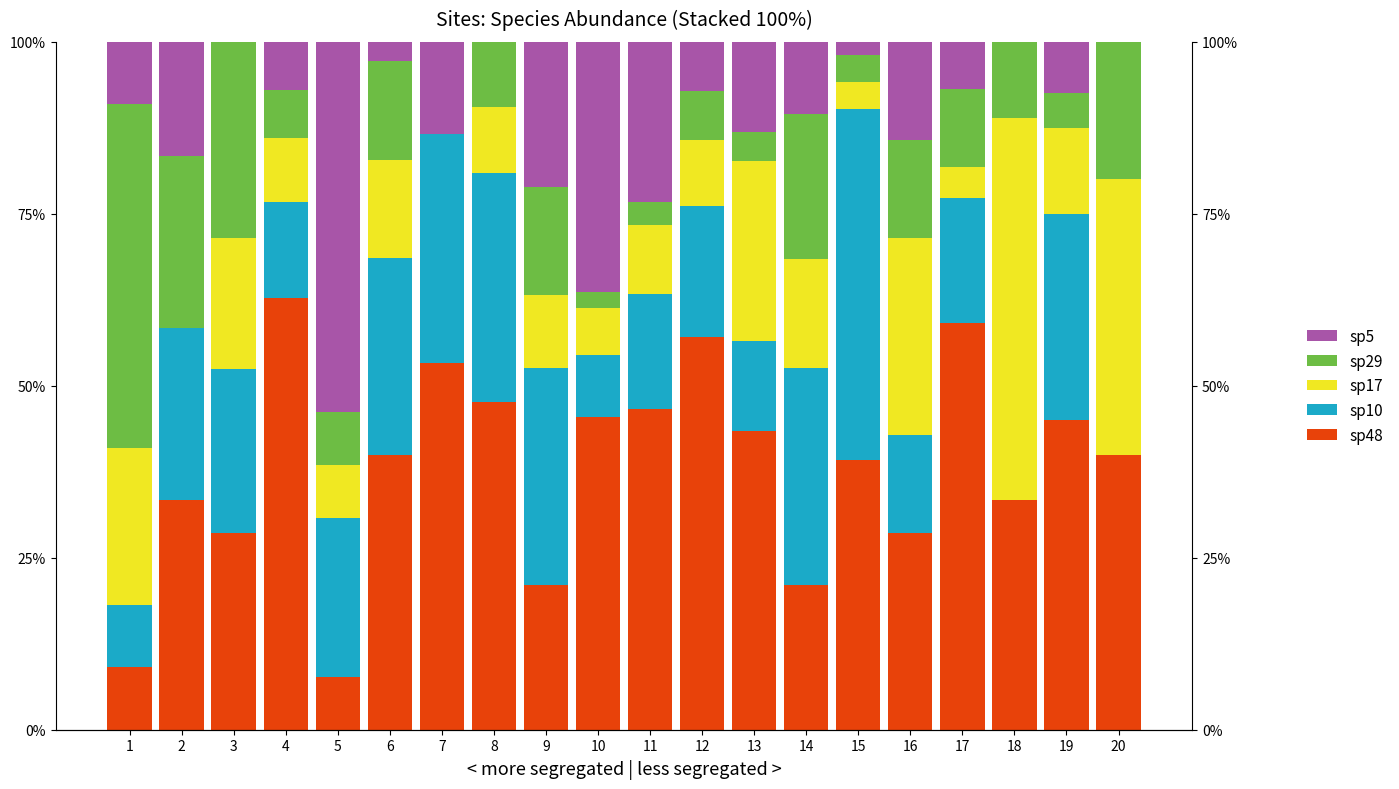

What are all the series names shown in the legend?

sp48, sp10, sp17, sp29, sp5